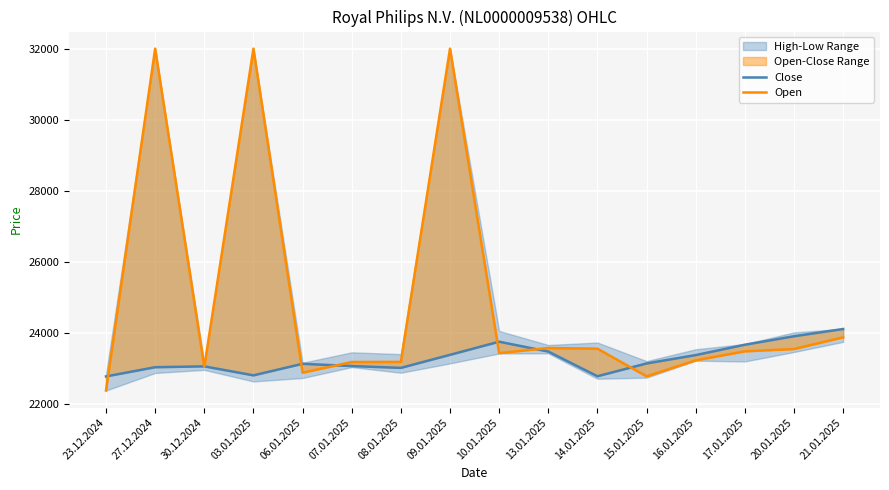

Which category has the lowest value across all series?

23.12.2024